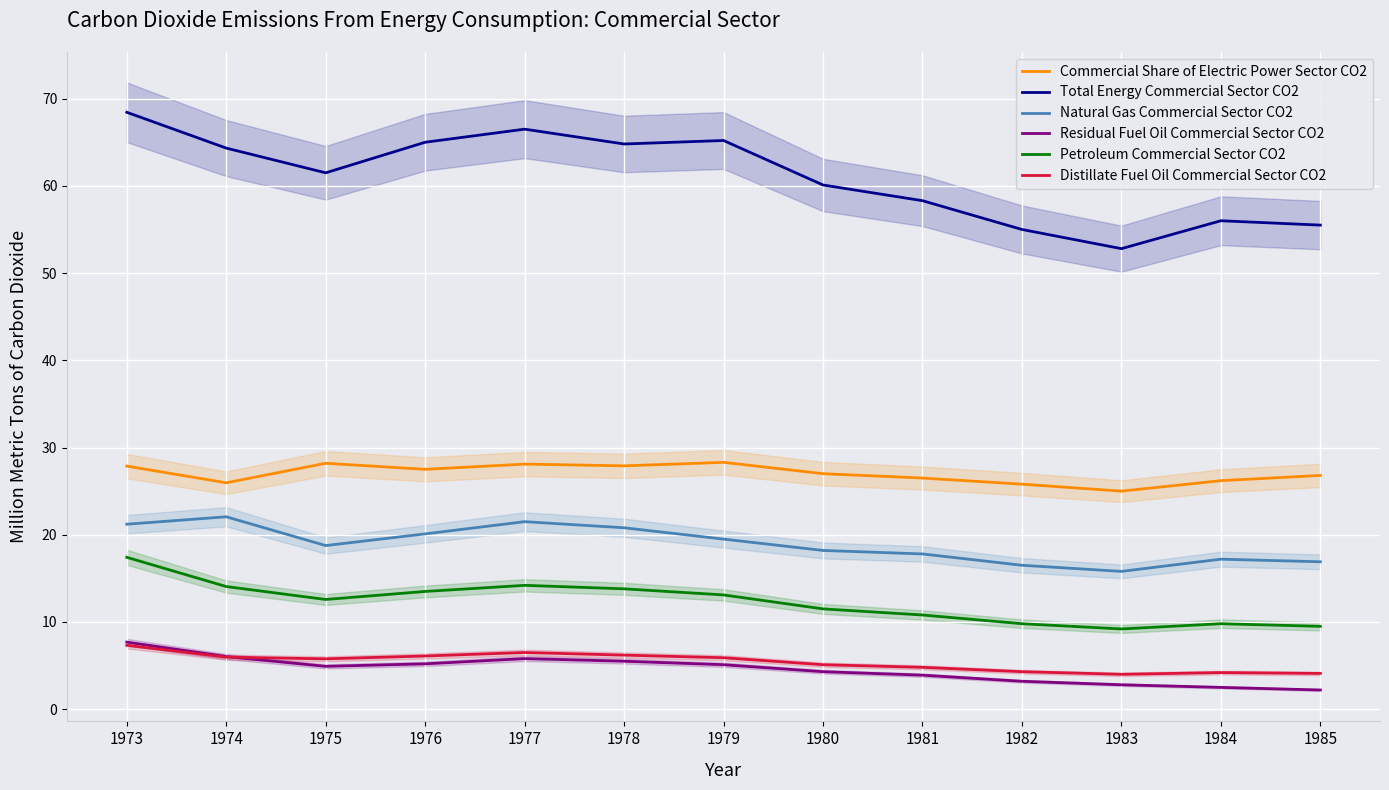

Which series has the largest total across all categories?

Total Energy Commercial Sector CO2